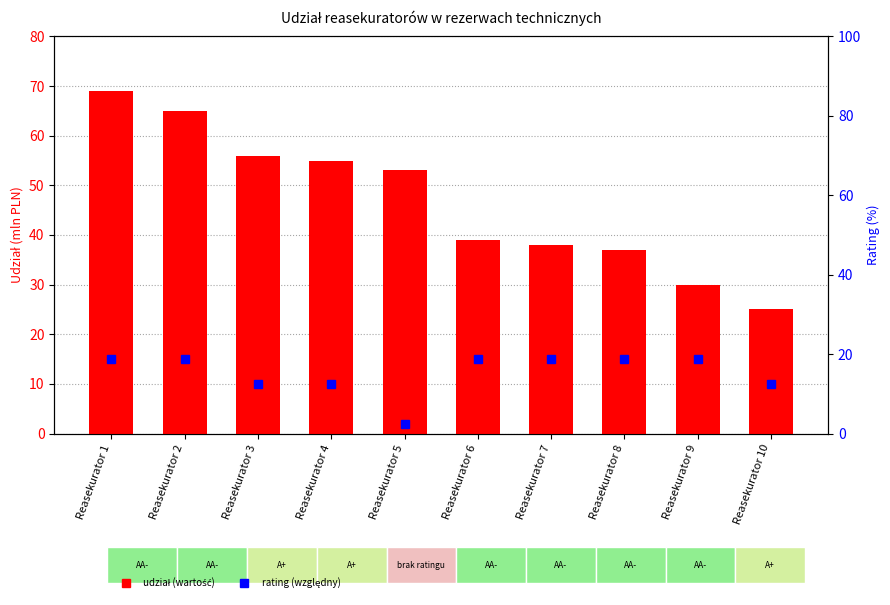

Reading right to left, list all the values displayed in this chart.

Rating (względny): Reasekurator 10=10	Reasekurator 9=15	Reasekurator 8=15	Reasekurator 7=15	Reasekurator 6=15	Reasekurator 5=2	Reasekurator 4=10	Reasekurator 3=10	Reasekurator 2=15	Reasekurator 1=15
Udział reasekuratorów w rezerwach: Reasekurator 10=25	Reasekurator 9=30	Reasekurator 8=37	Reasekurator 7=38	Reasekurator 6=39	Reasekurator 5=53	Reasekurator 4=55	Reasekurator 3=56	Reasekurator 2=65	Reasekurator 1=69